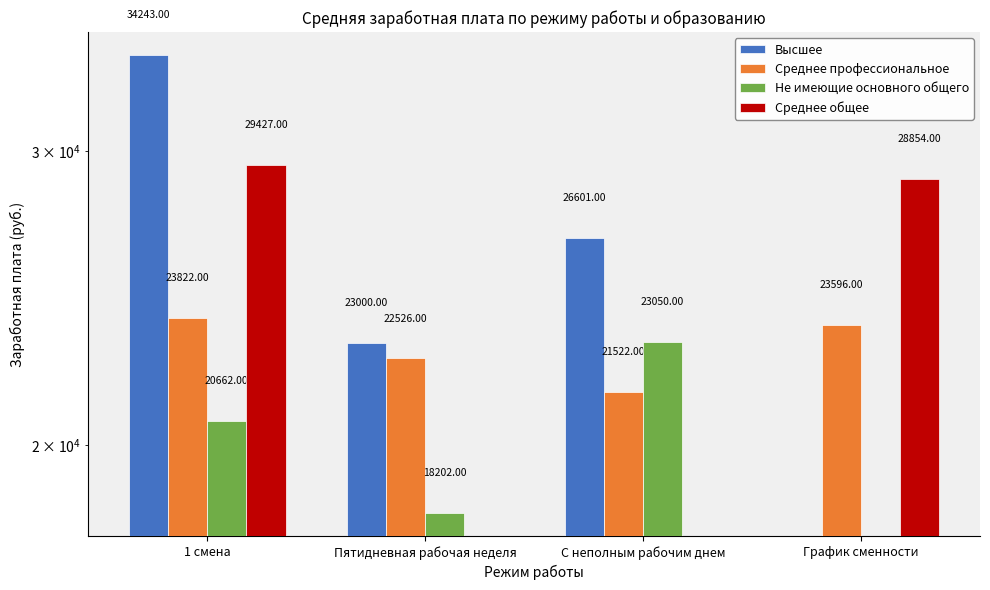

What is the label of the 1st bar from the right?

График сменности